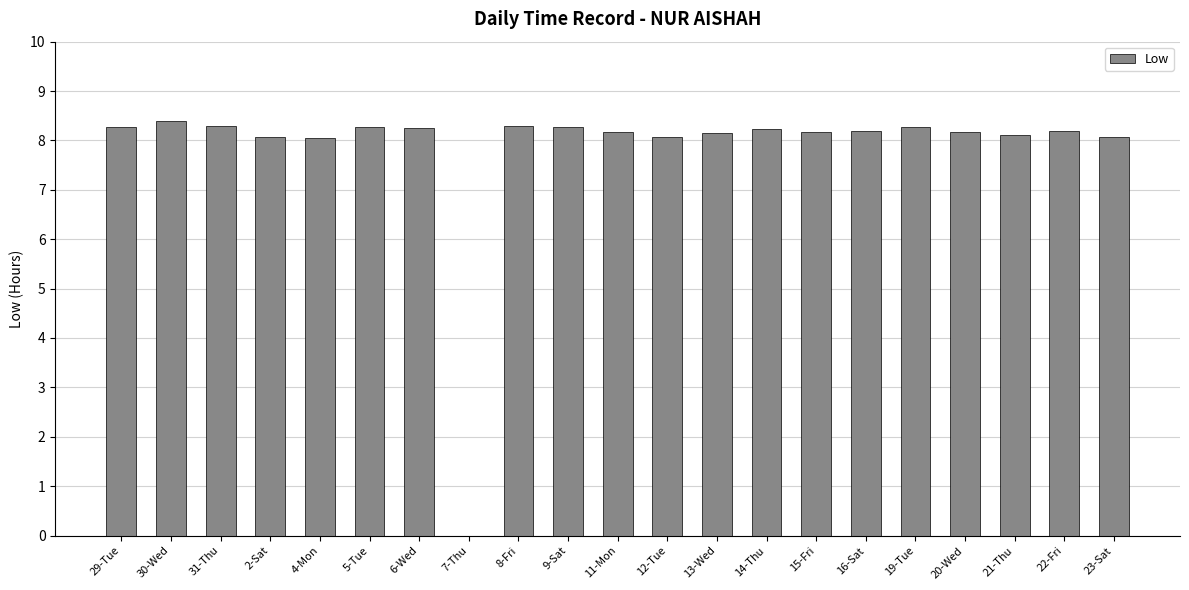

Does the chart contain stacked bars?

No